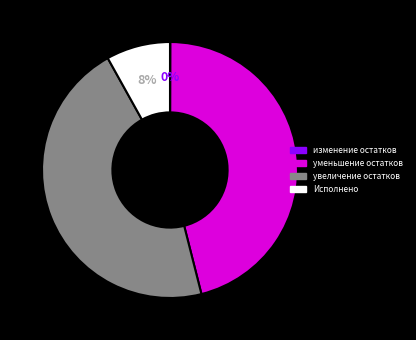

Does any single category account for the majority?

No